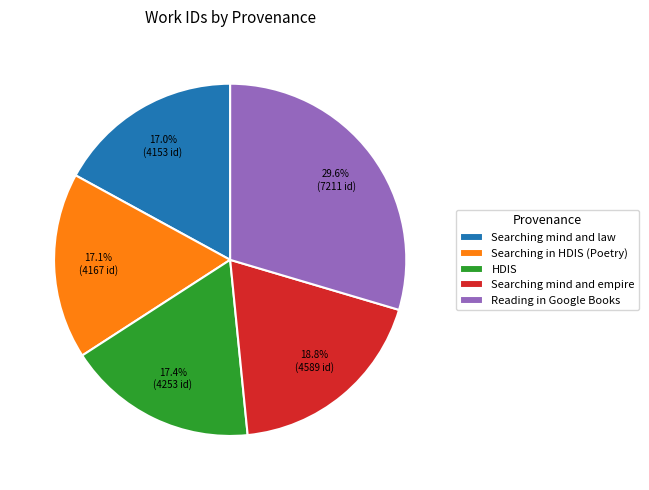

To the nearest percent, what portion does Reading in Google Books represent?

30%